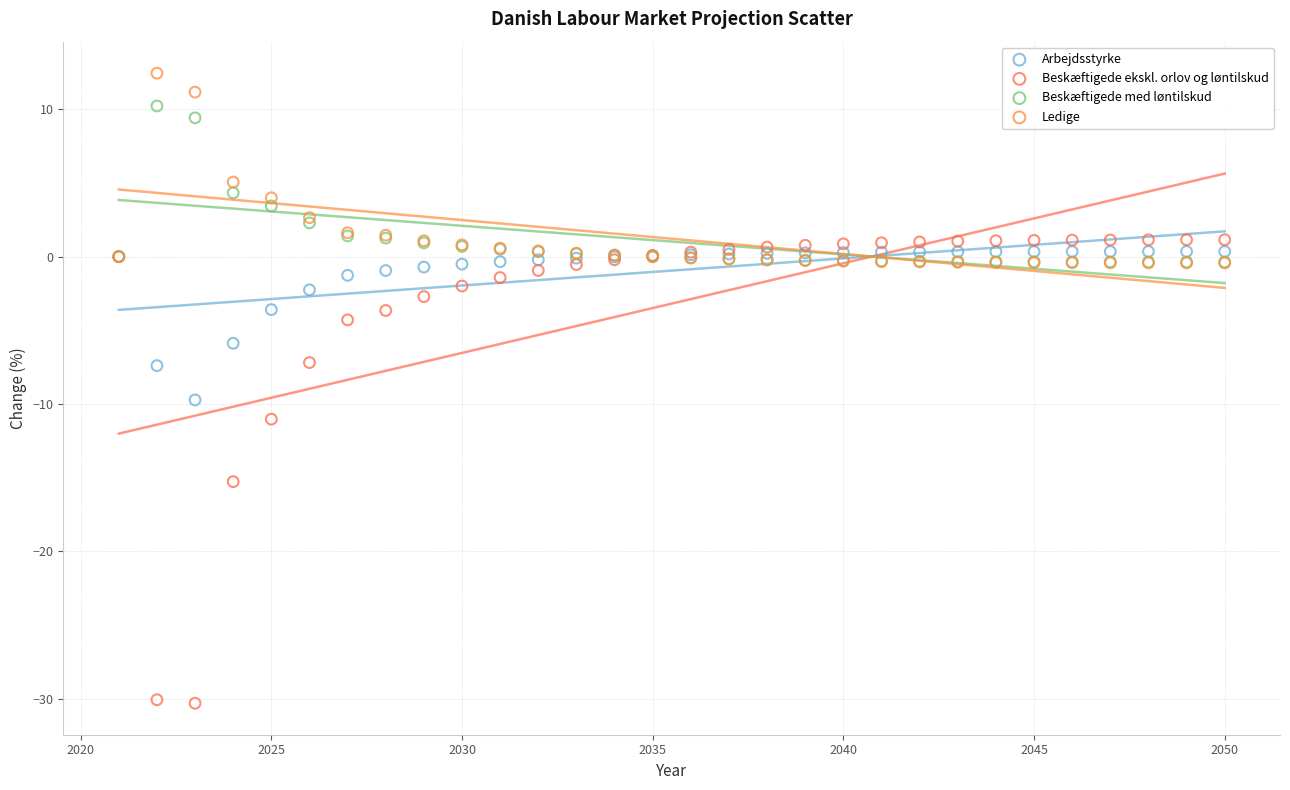

What are all the series names shown in the legend?

Arbejdsstyrke, Beskæftigede ekskl. orlov og løntilskud, Beskæftigede med løntilskud, Ledige